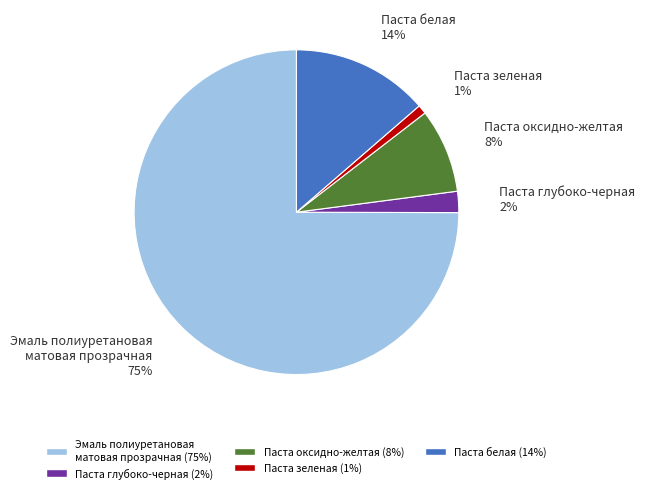

Is it true that Паста глубоко-черная is 2% of the pie?

True